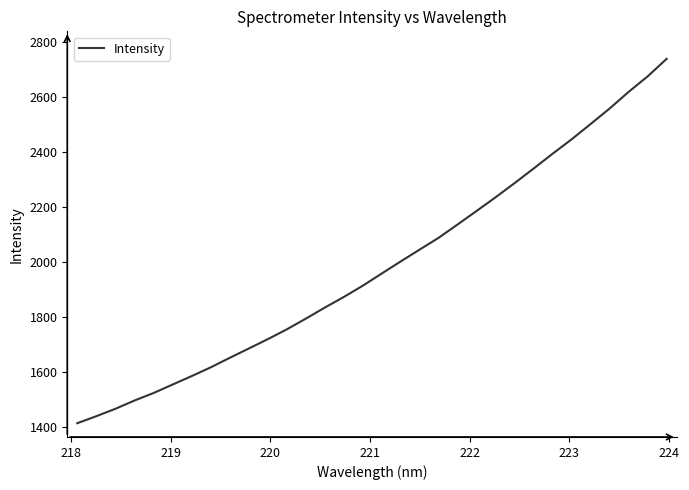

What is the difference between the maximum and minimum values?

1325.2